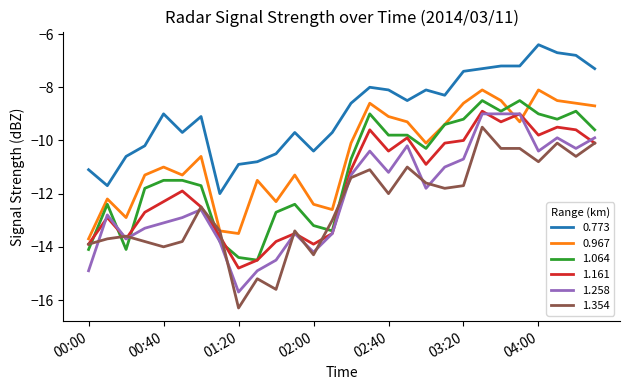

What is the maximum value shown in the chart?

-6.4